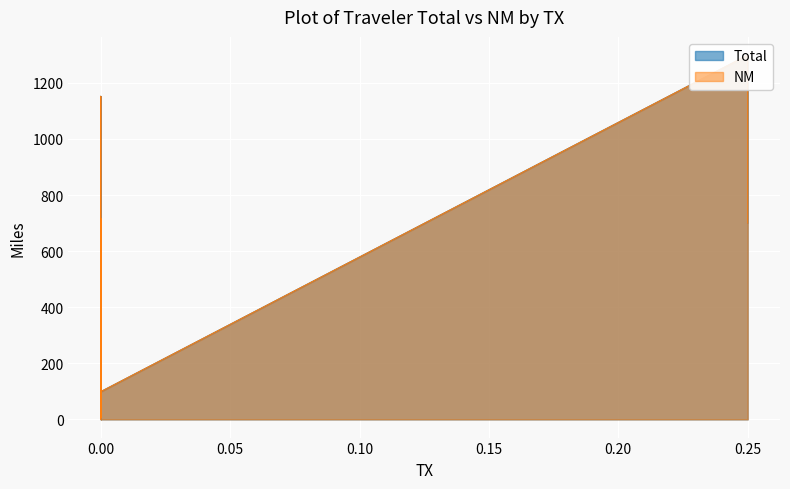

At how many categories does at least one series exceed 614?

4